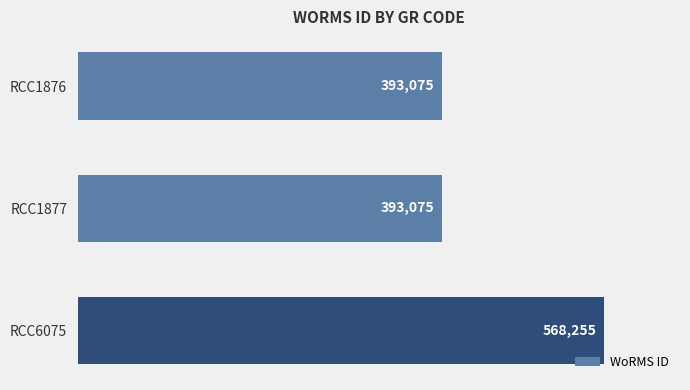

Reading top to bottom, list all the values displayed in this chart.

RCC1876=393075	RCC1877=393075	RCC6075=568255